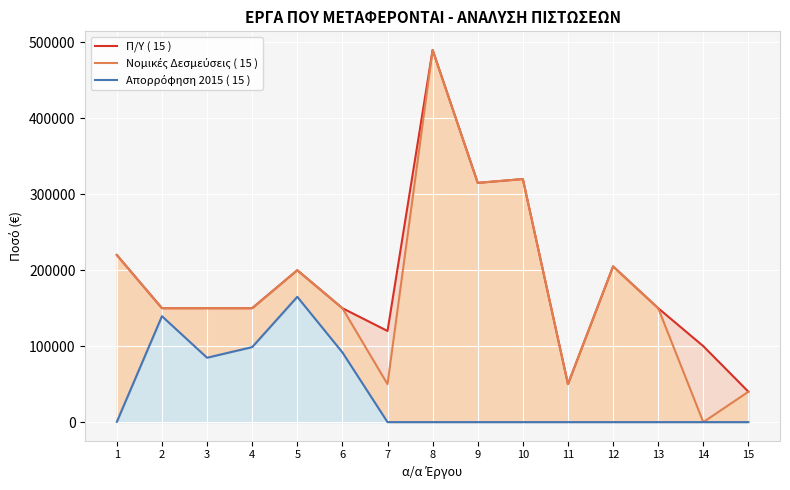

True or false: Απορρόφηση 2015 ( 15 ) and Νομικές Δεσμεύσεις ( 15 ) cross at least once.

False